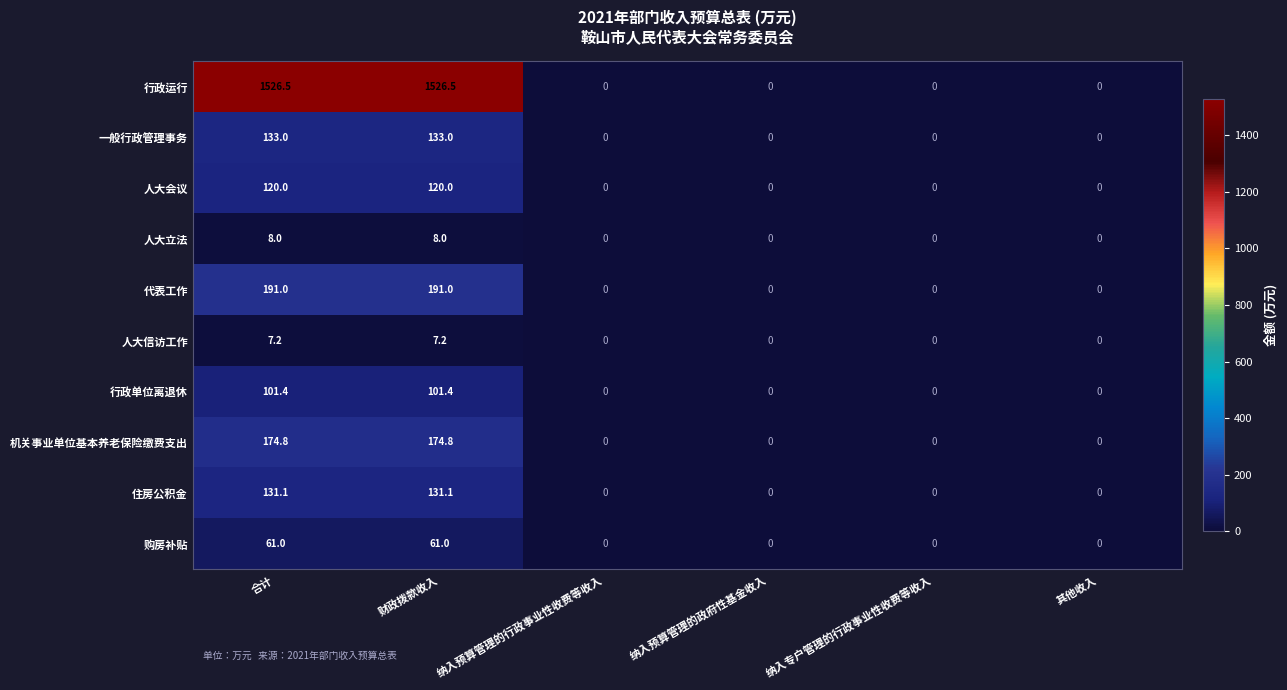

What is the average value of the 人大信访工作 series?

2.4